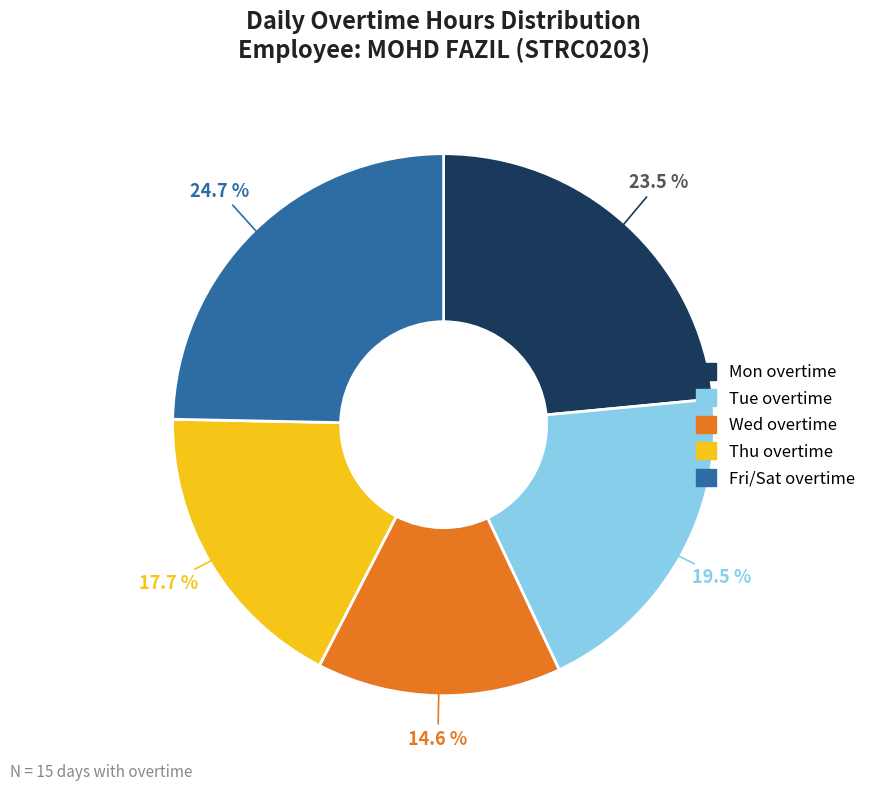

How many slices are in this pie chart?

5